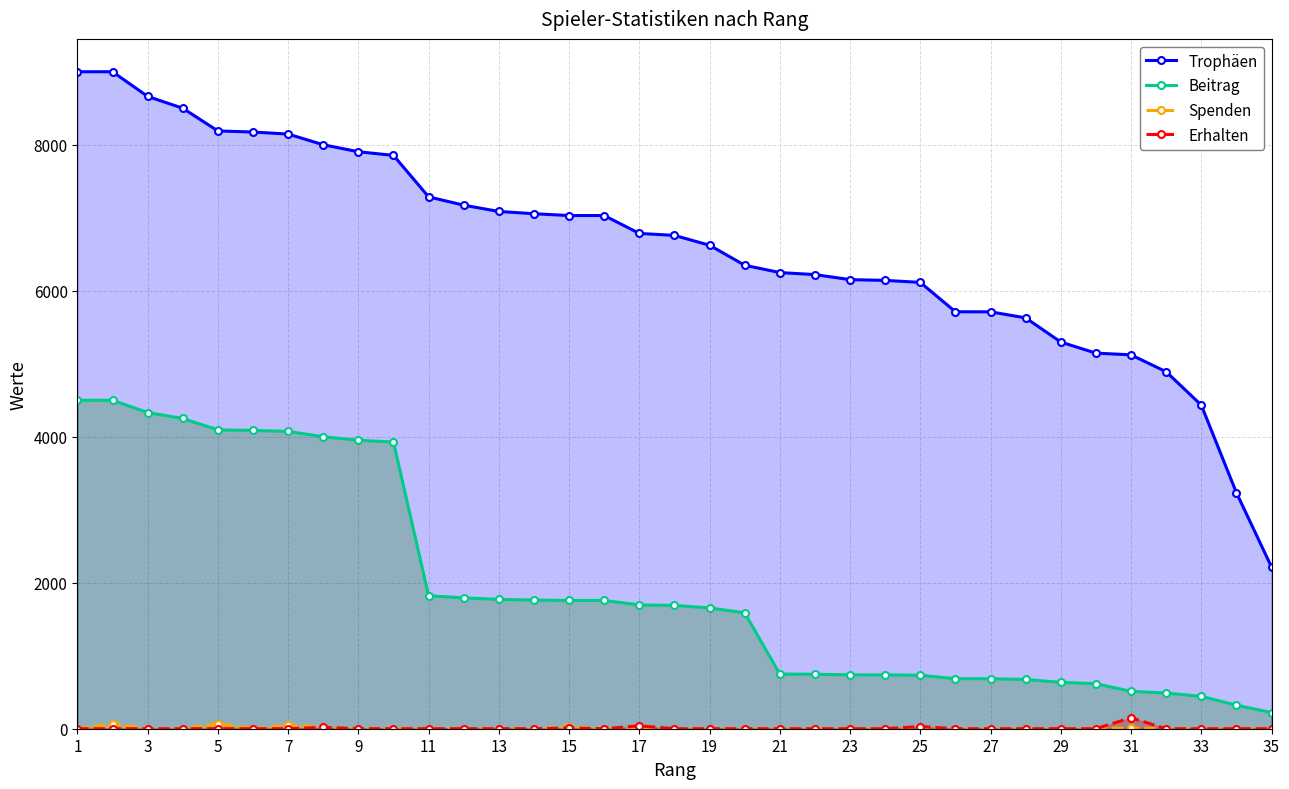

What is the spread (max minus min) of values at 25?

6114